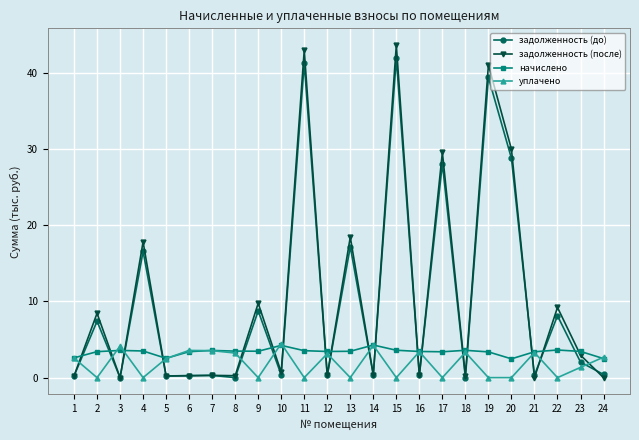

Which category has the highest value in the задолженность (до) series?

15